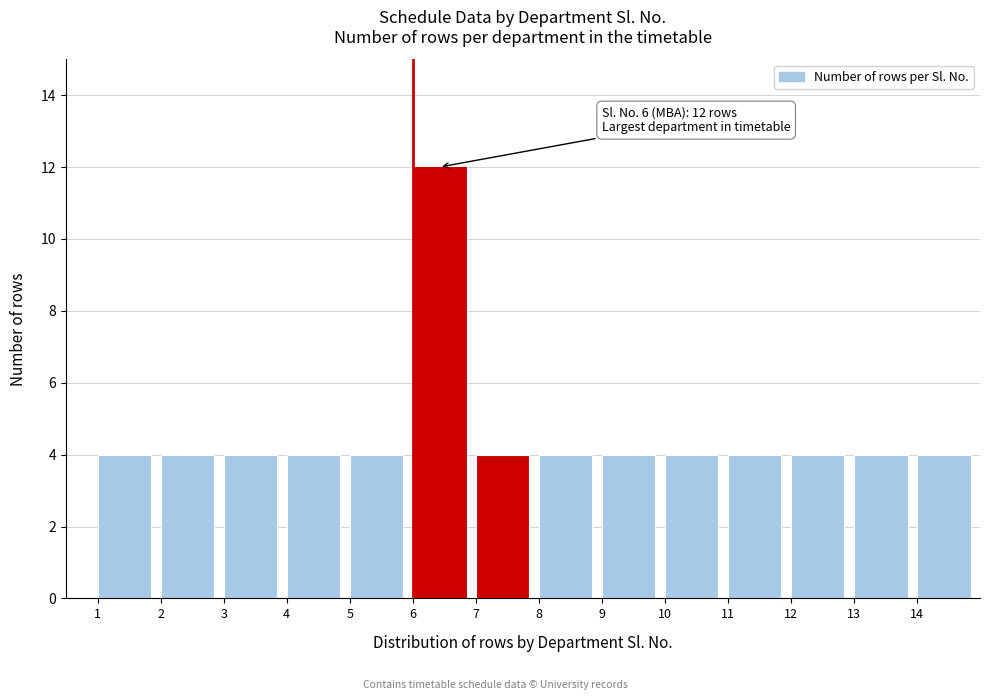

Which range on the x-axis has the tallest bar?

6 to 7